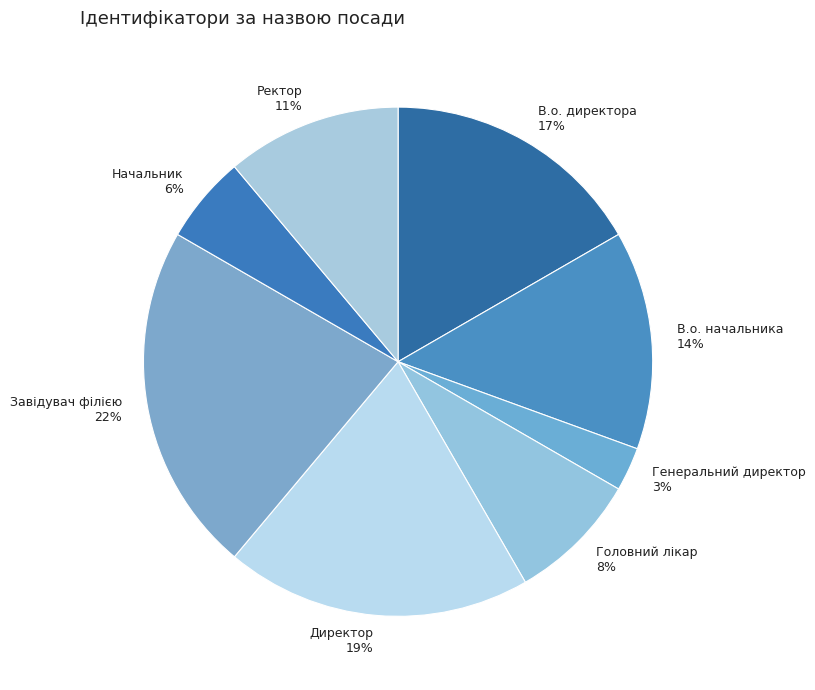

True or false: Начальник accounts for 6% of the total.

True